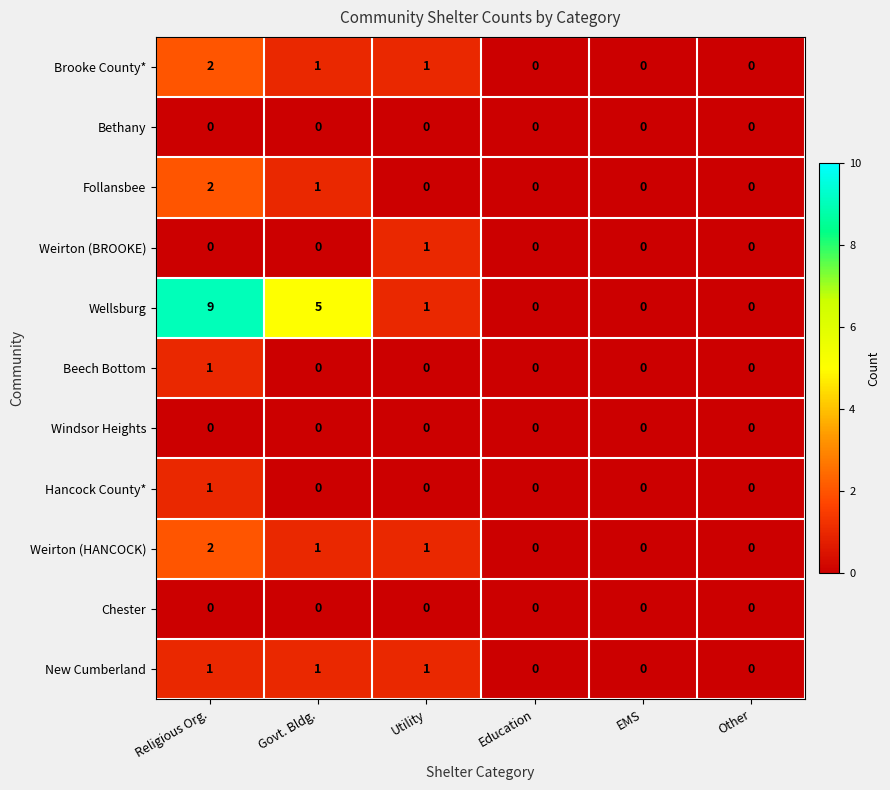

What is the greatest value displayed?

9